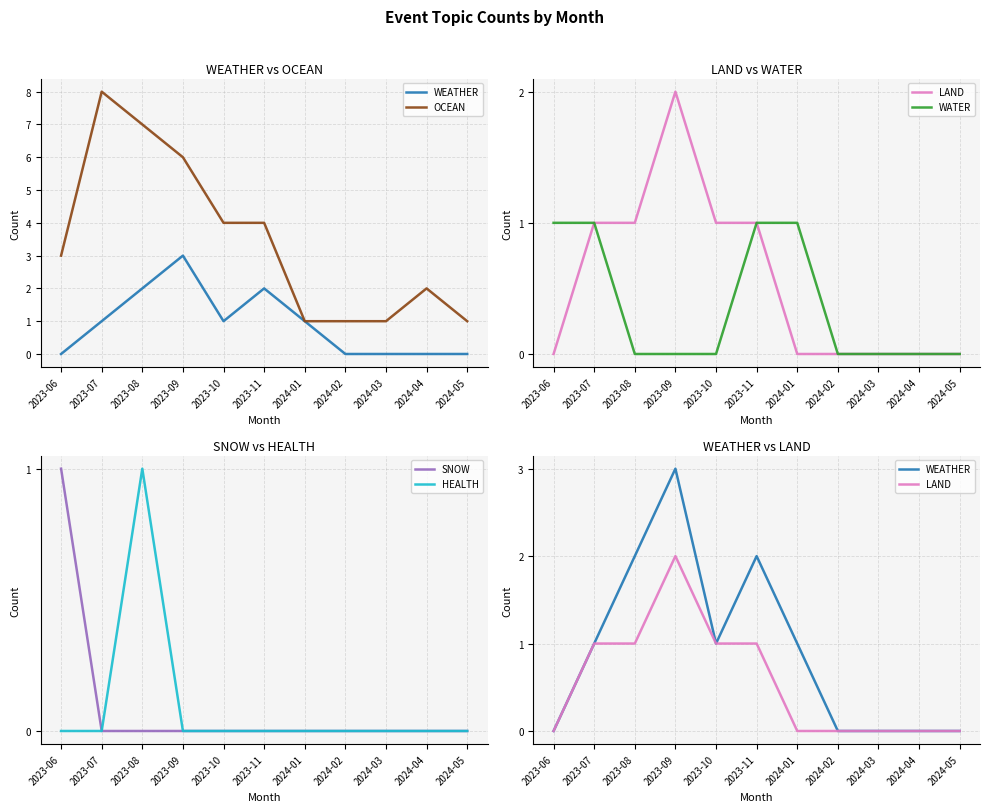

True or false: HEALTH and LAND cross at least once.

False